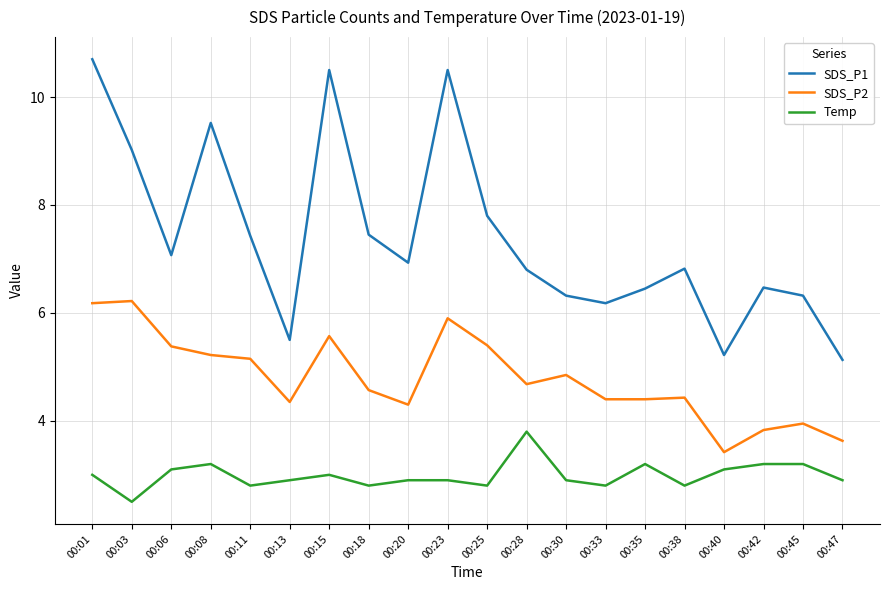

What is the lowest value of the SDS_P1 series?

5.1